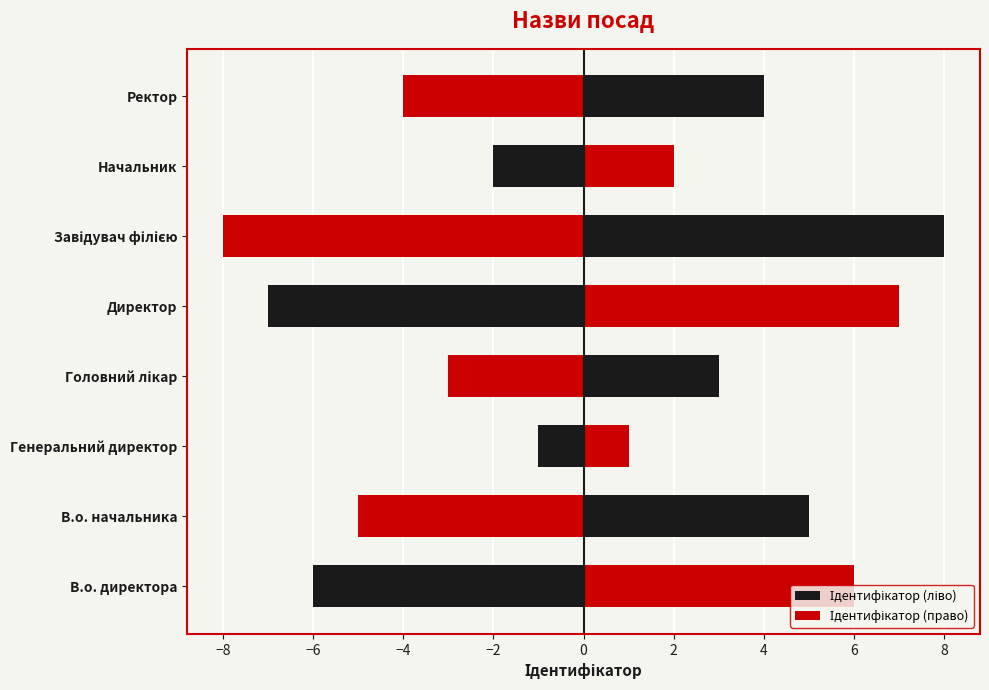

Does the chart contain stacked bars?

No